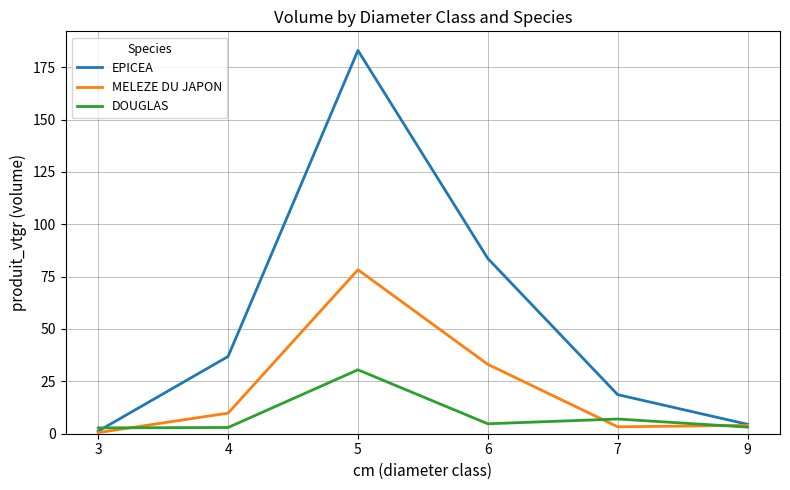

The value of EPICEA at 4 is 51.2. True or false?

False